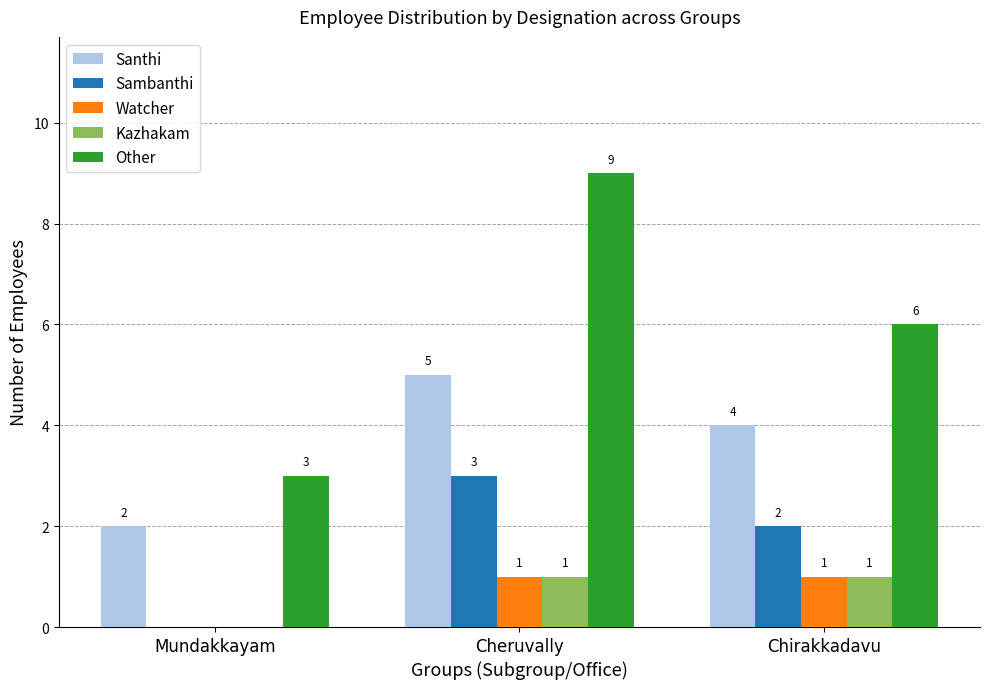

Are the bars grouped side by side (vs. stacked)?

Yes